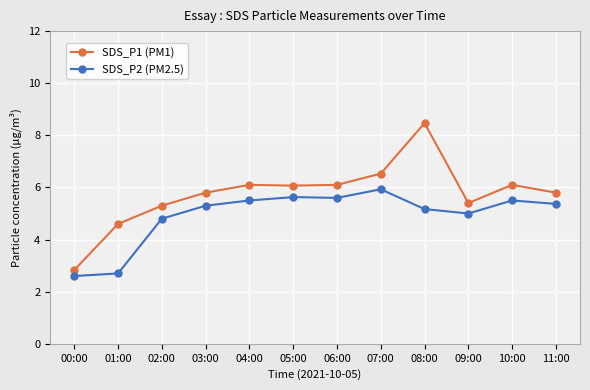

What position from the right is 07:00?

5